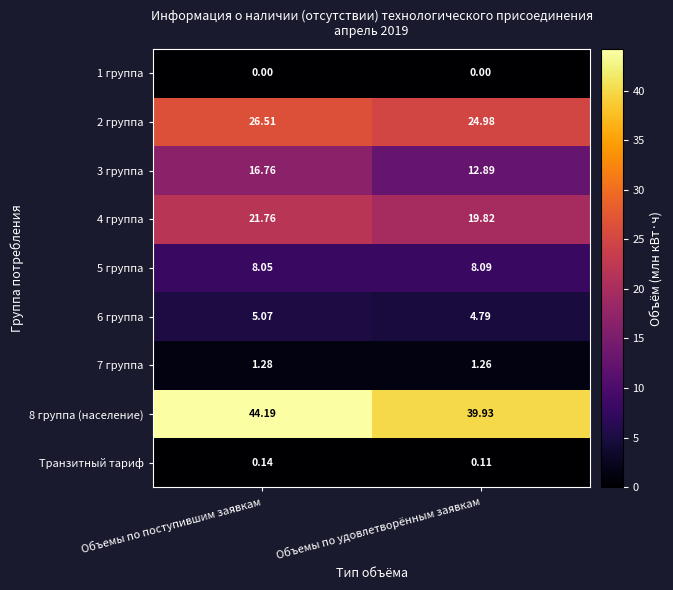

Is the value of 5 группа at Объемы по удовлетворённым заявкам greater than the value of Транзитный тариф at Объемы по удовлетворённым заявкам?

Yes